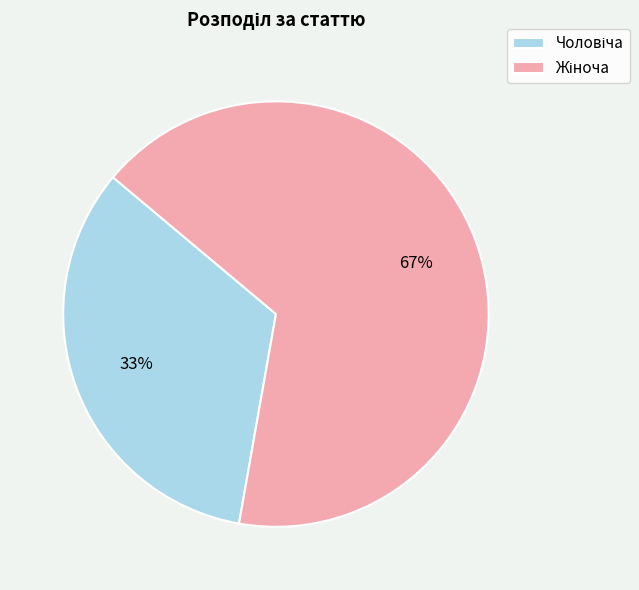

Is there a majority slice in this chart?

Yes